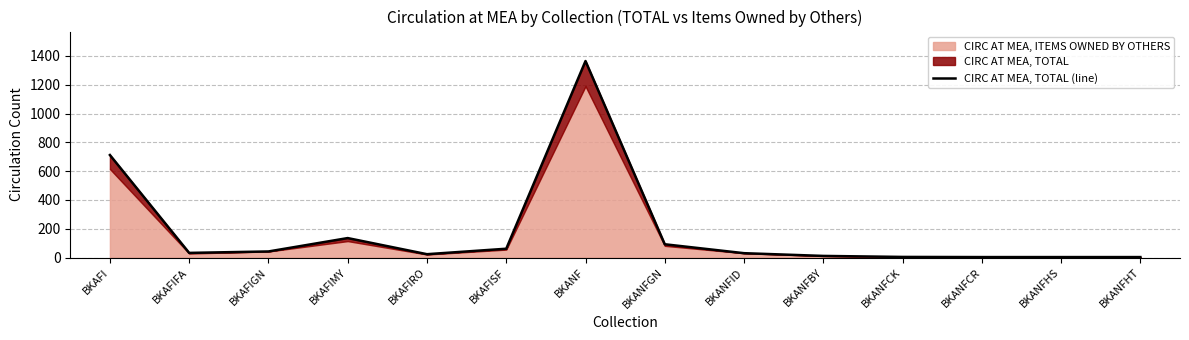

List the labels in order of value, smallest first.

BKANFCR, BKANFHS, BKANFHT, BKANFCK, BKANFBY, BKAFIRO, BKANFID, BKAFIFA, BKAFIGN, BKAFISF, BKANFGN, BKAFIMY, BKAFI, BKANF